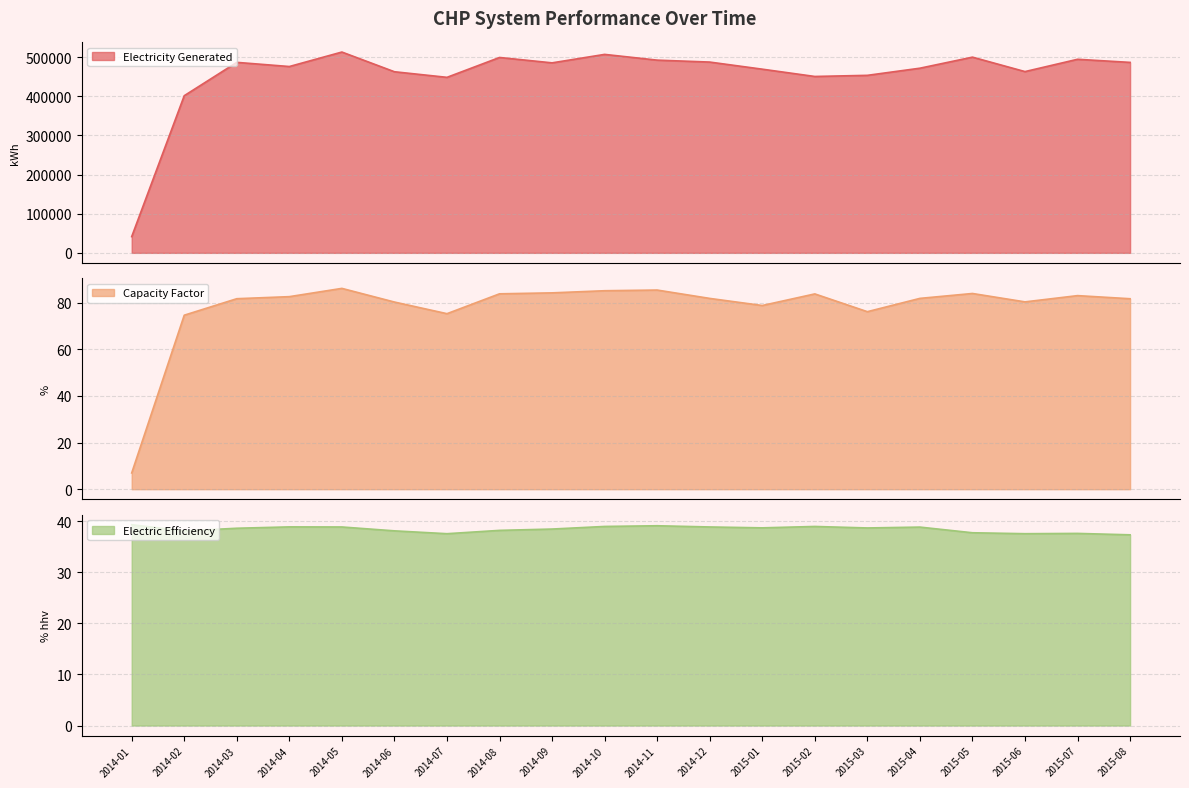

At which category is the sum across all series the highest?

2014-05